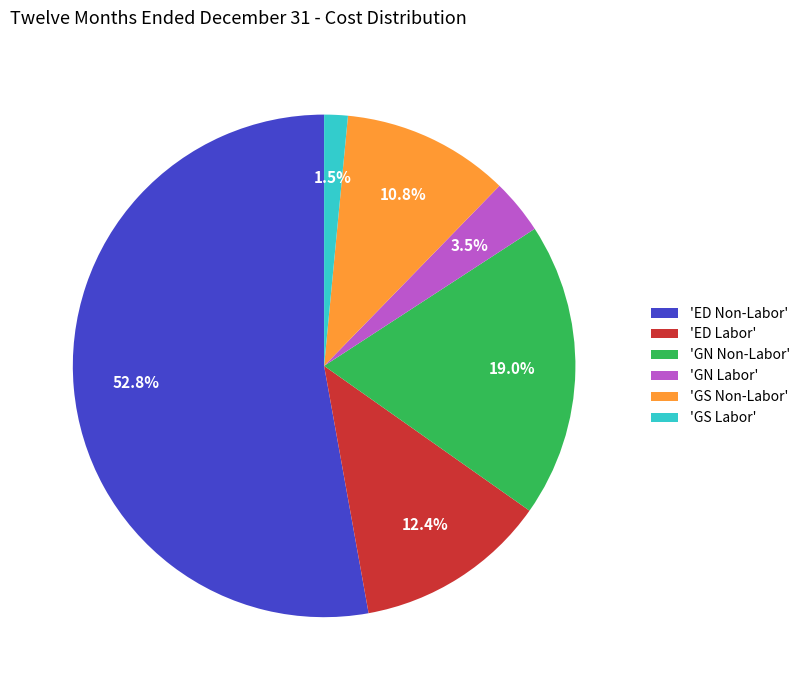

Which category has the smallest portion of the pie?

'GS Labor'